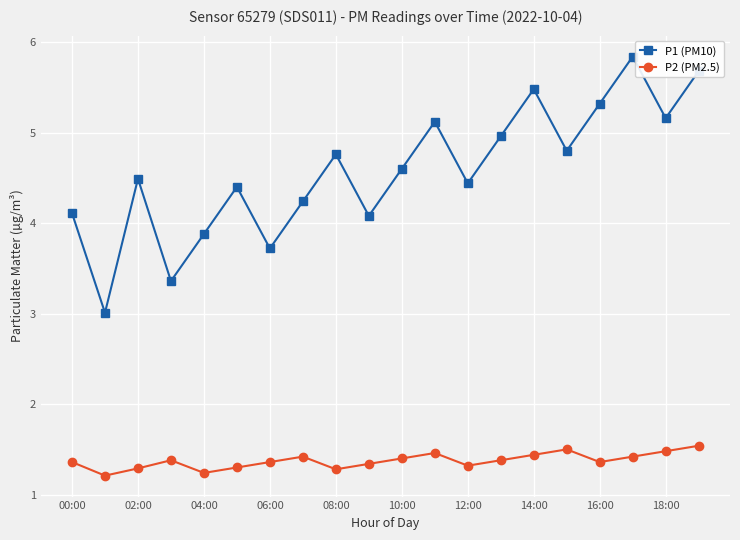

Which series has the largest range (max minus min)?

P1 (PM10)